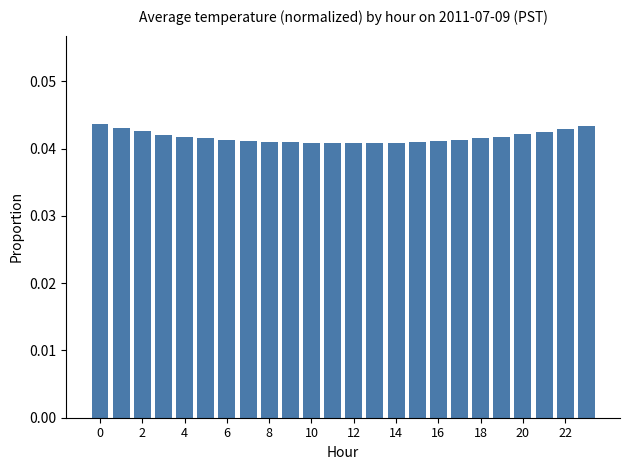

Count the values in the range 0 to 1.

24